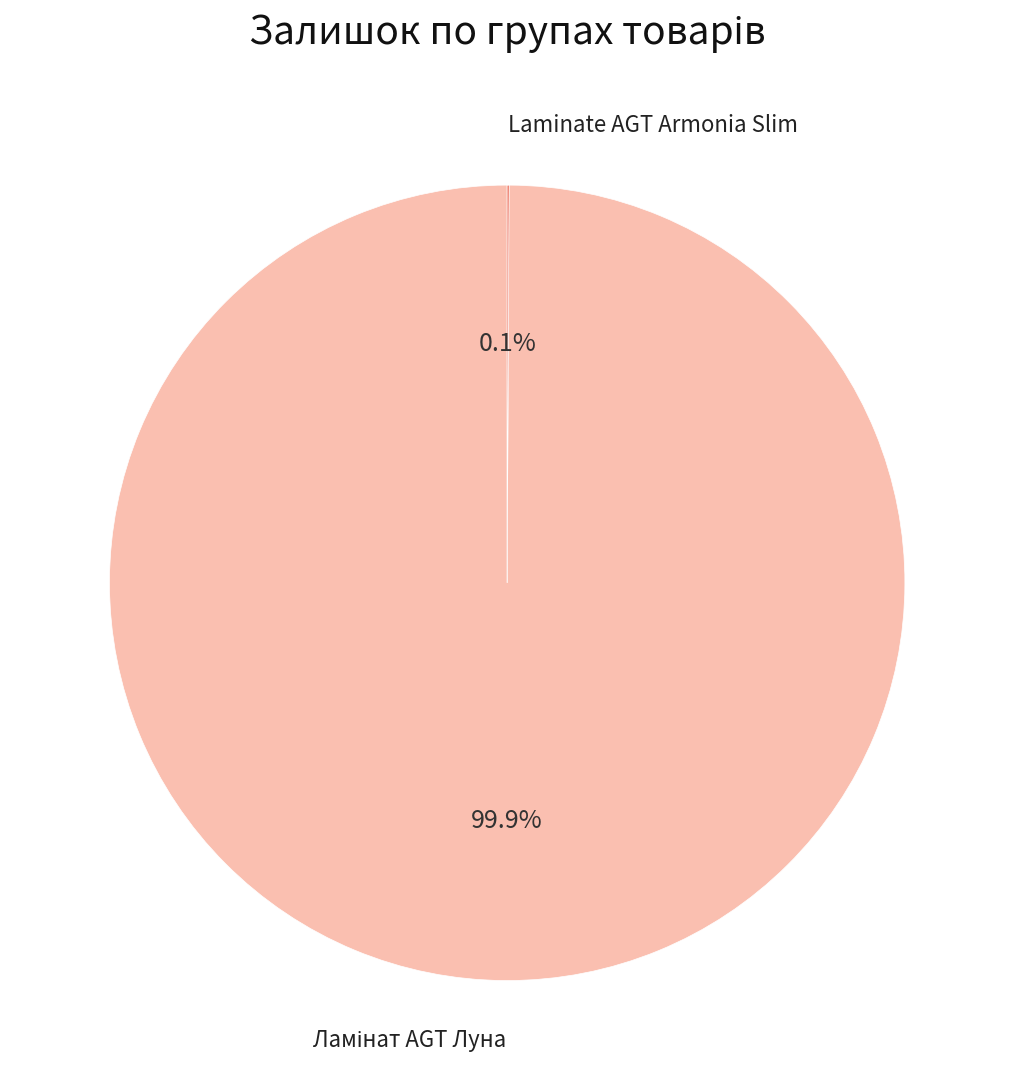

Is there a majority slice in this chart?

Yes